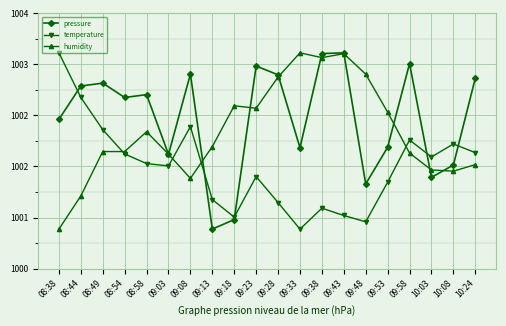

Does the chart have visible grid lines?

Yes